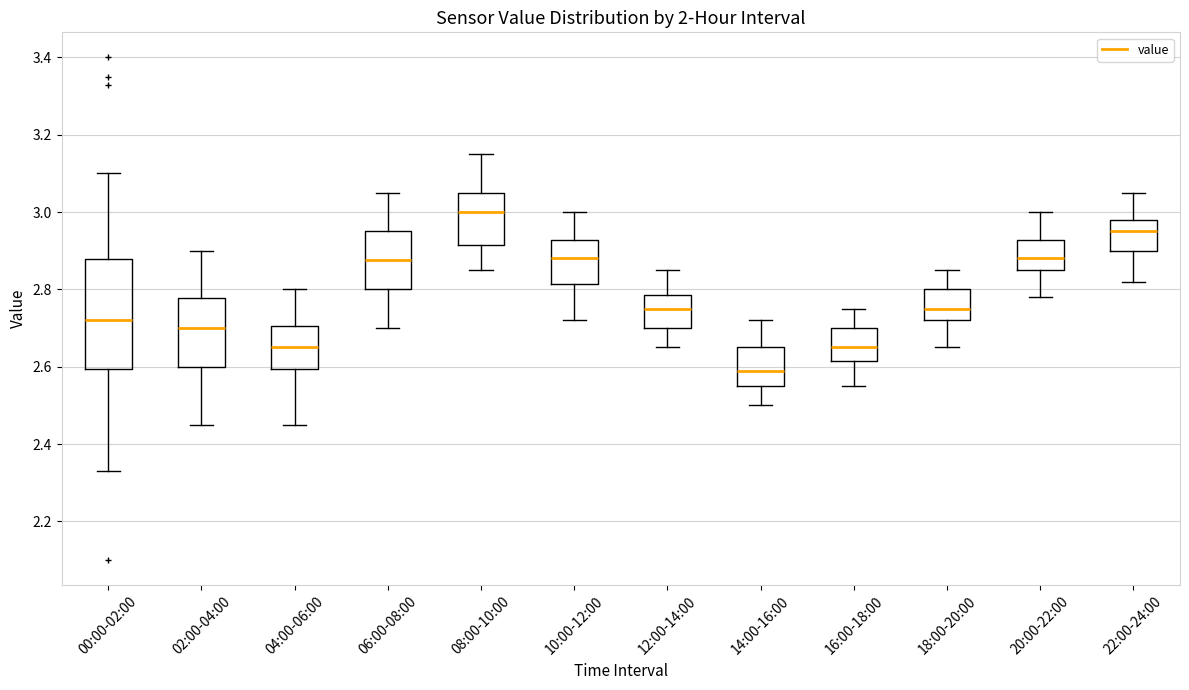

Which box has the lowest median line?

14:00-16:00